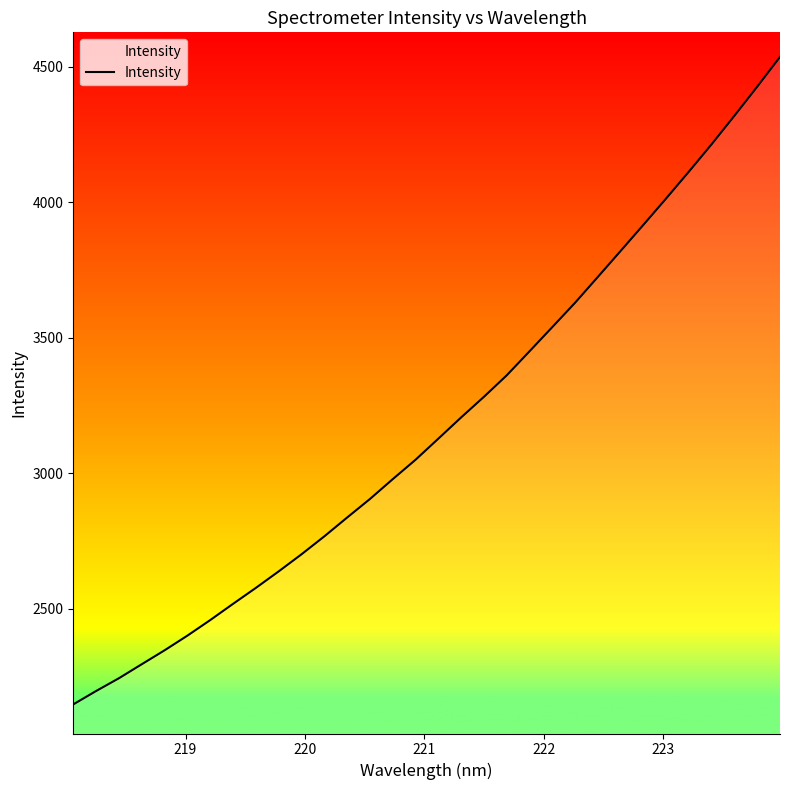

What is the maximum value shown in the chart?

4535.8